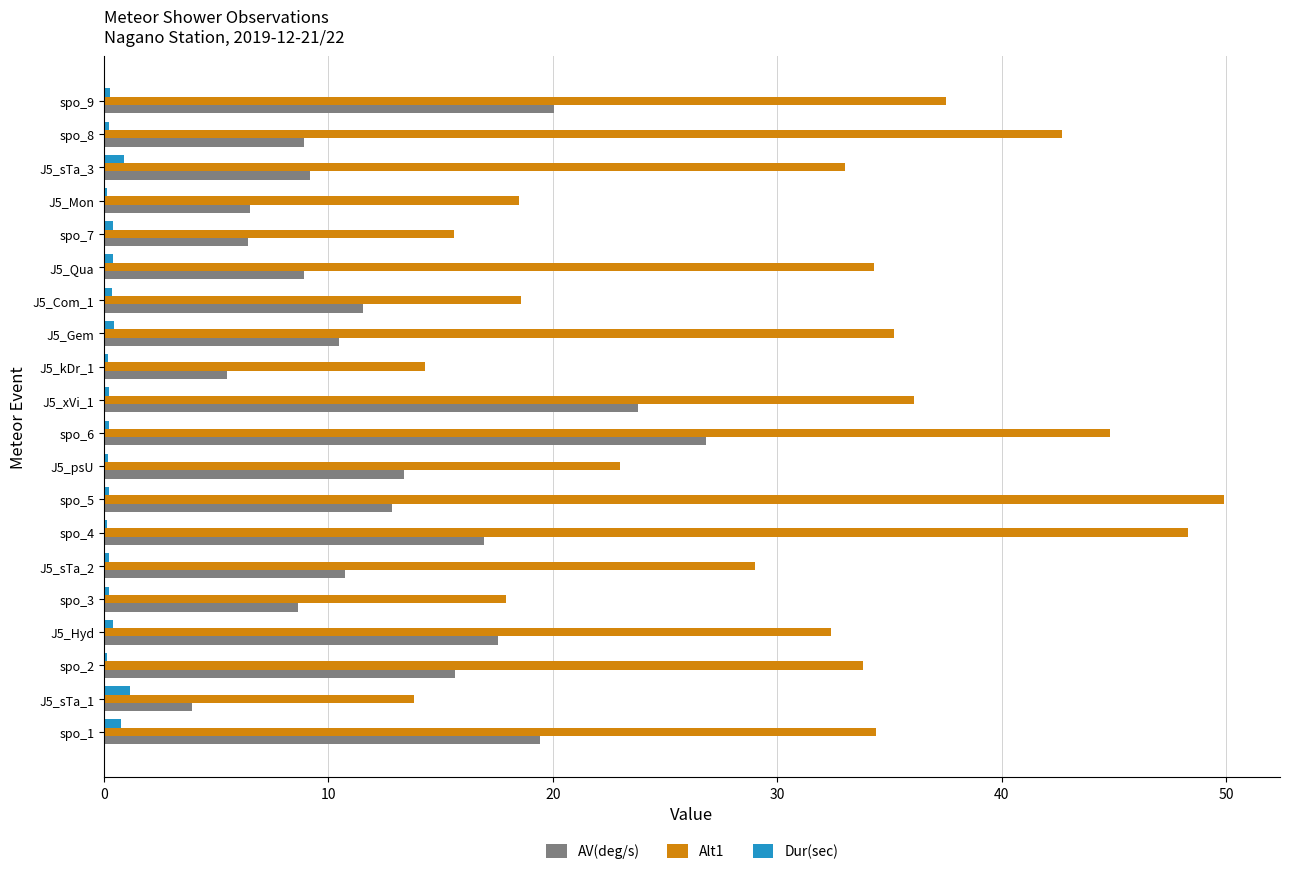

What is the highest value of the Dur(sec) series?

1.2